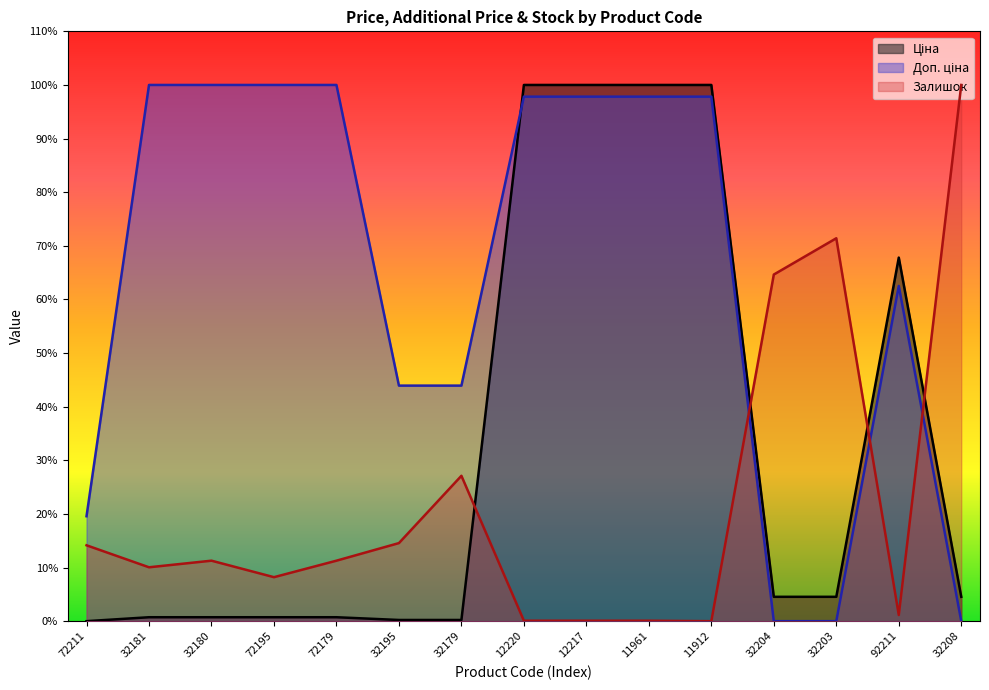

Between 32203 and 32208, which series saw the biggest shift?

Залишок